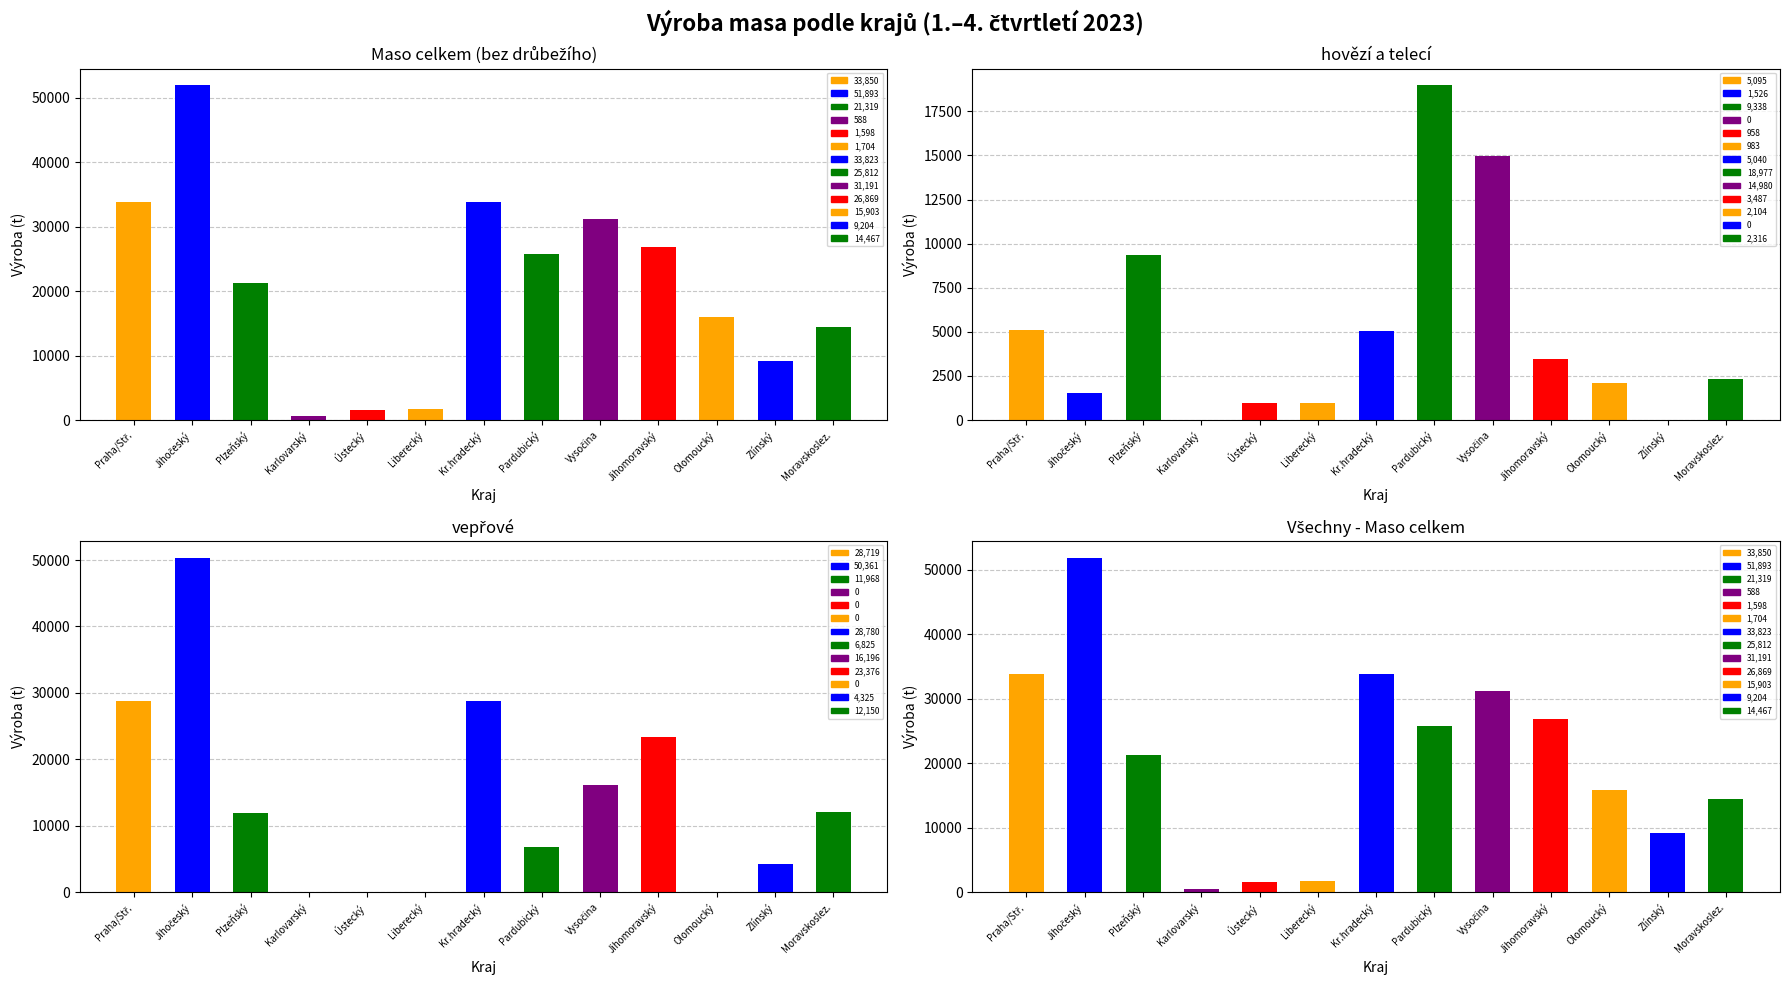

What are all the series names shown in the legend?

Maso celkem (bez drůbežího), hovězí a telecí, vepřové